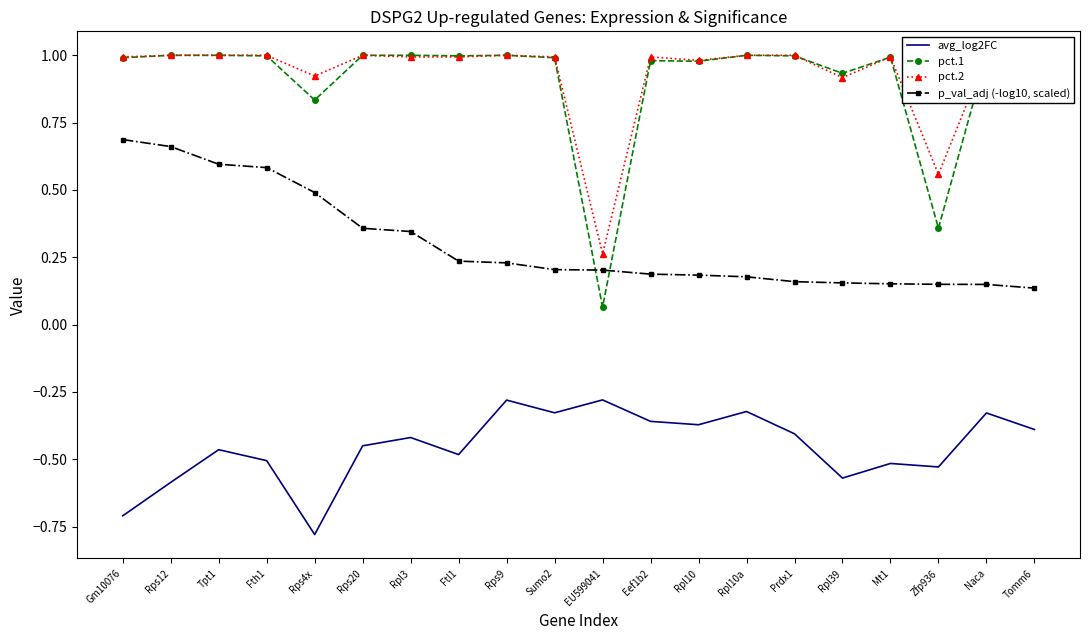

What is the total value across all series at Rpl10a?

1.9